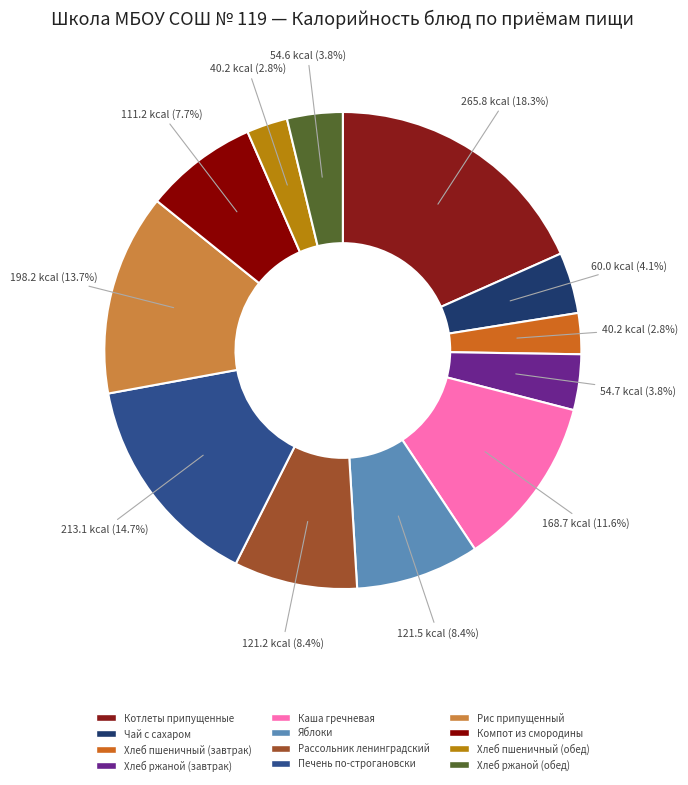

Does any single category account for the majority?

No